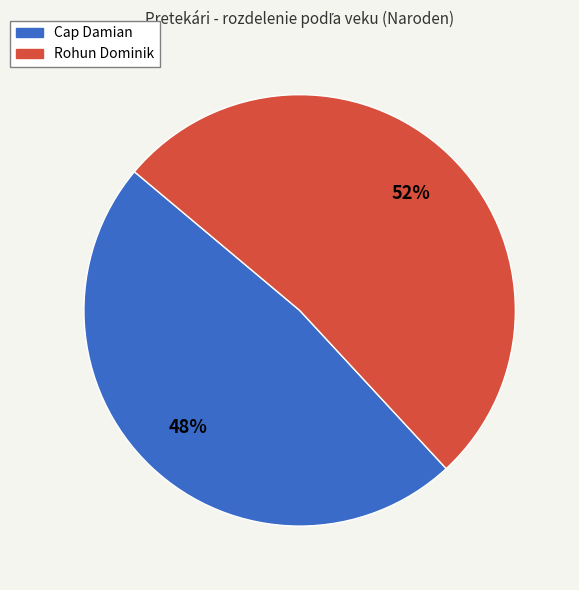

What is the smallest slice in the pie chart?

Cap Damian